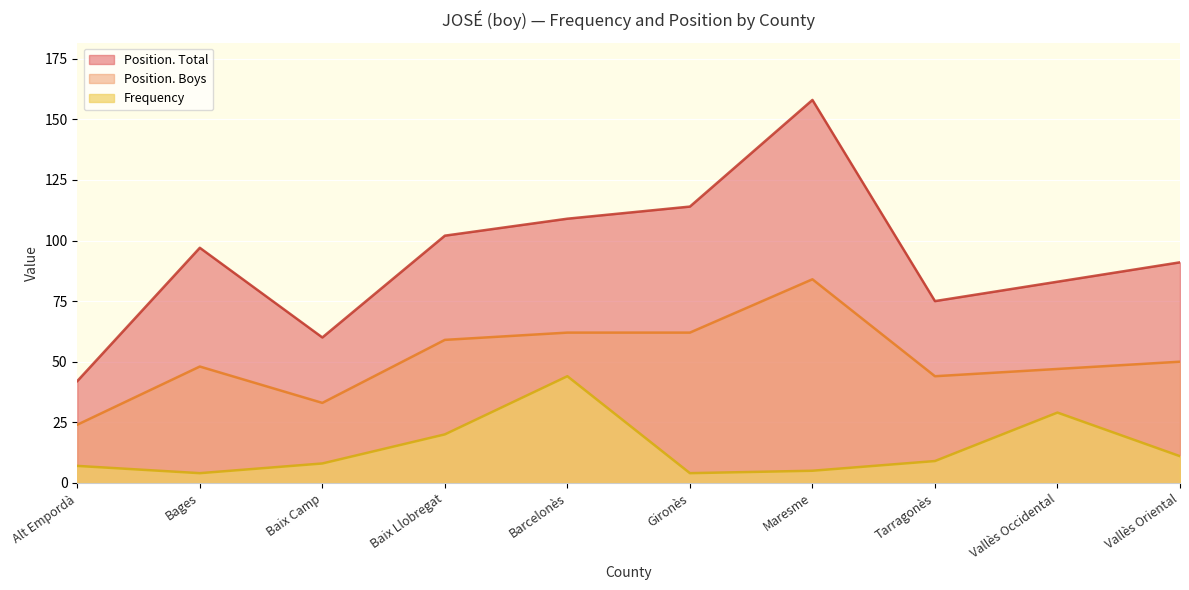

How many series are shown in this chart?

3